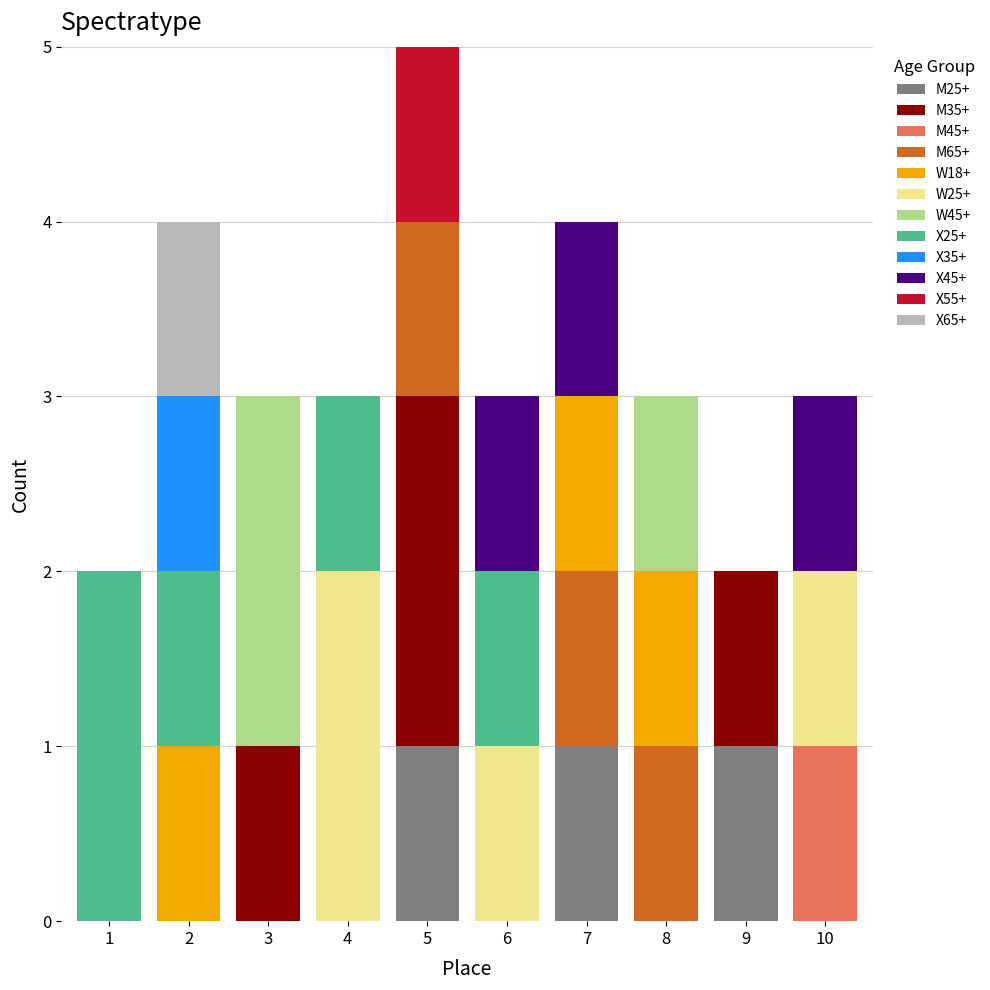

What are all the series names shown in the legend?

M25+, M35+, M45+, M65+, W18+, W25+, W45+, X25+, X35+, X45+, X55+, X65+